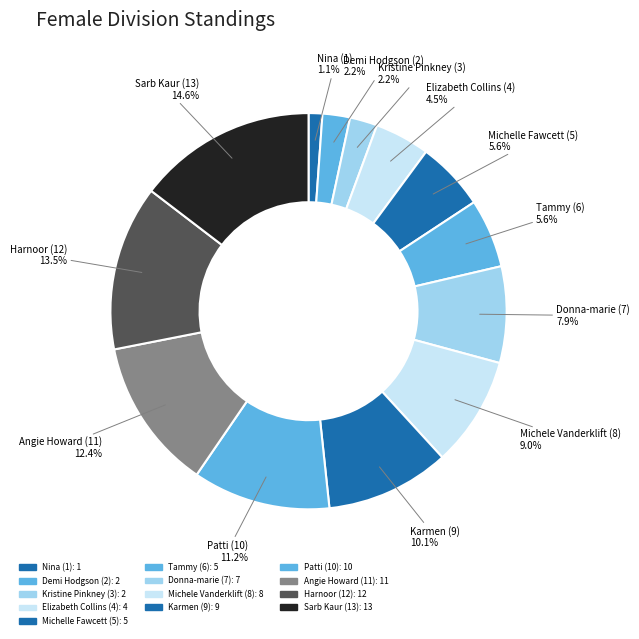

Rank the categories by value from highest to lowest.

Sarb Kaur (13), Harnoor (12), Angie Howard (11), Patti (10), Karmen (9), Michele Vanderklift (8), Donna-marie (7), Michelle Fawcett (5), Tammy (6), Elizabeth Collins (4), Demi Hodgson (2), Kristine Pinkney (3), Nina (1)